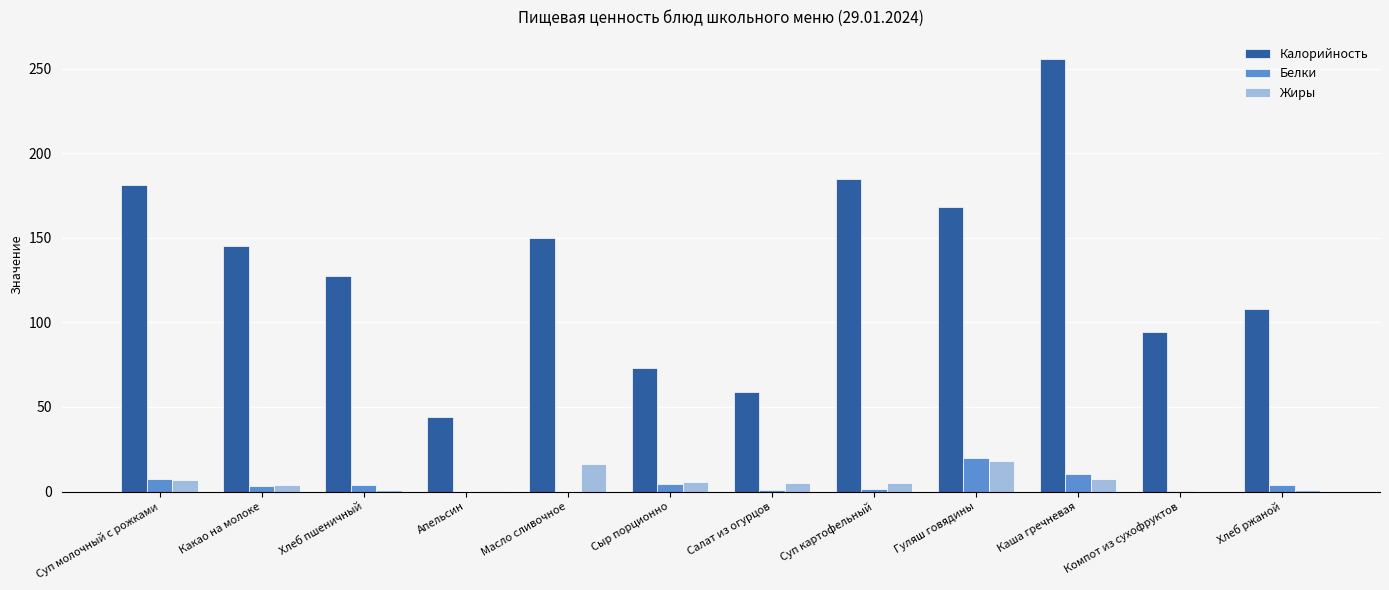

What are all the series names shown in the legend?

Калорийность, Белки, Жиры